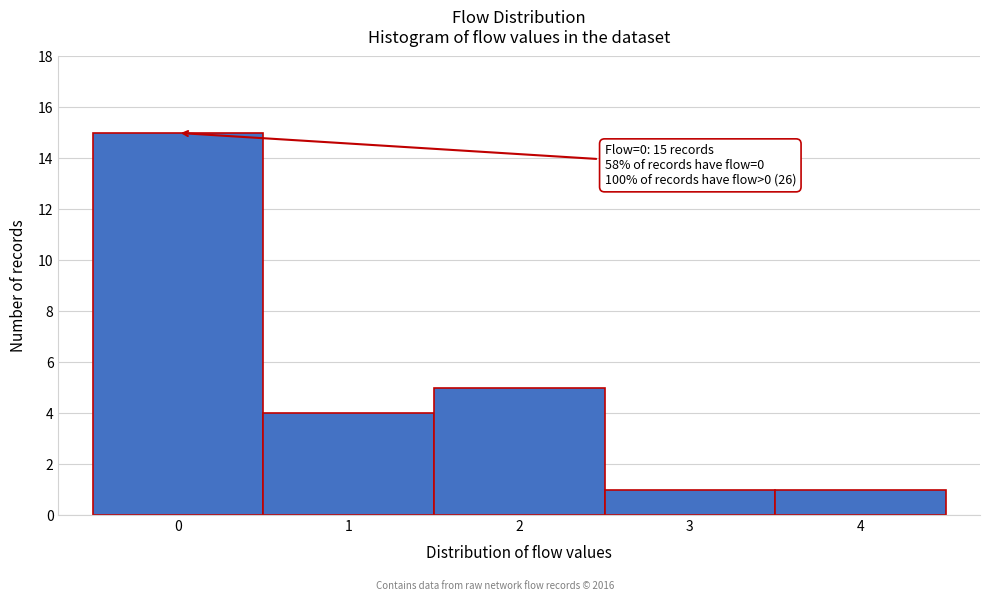

Which range on the x-axis has the tallest bar?

-0.5 to 0.5